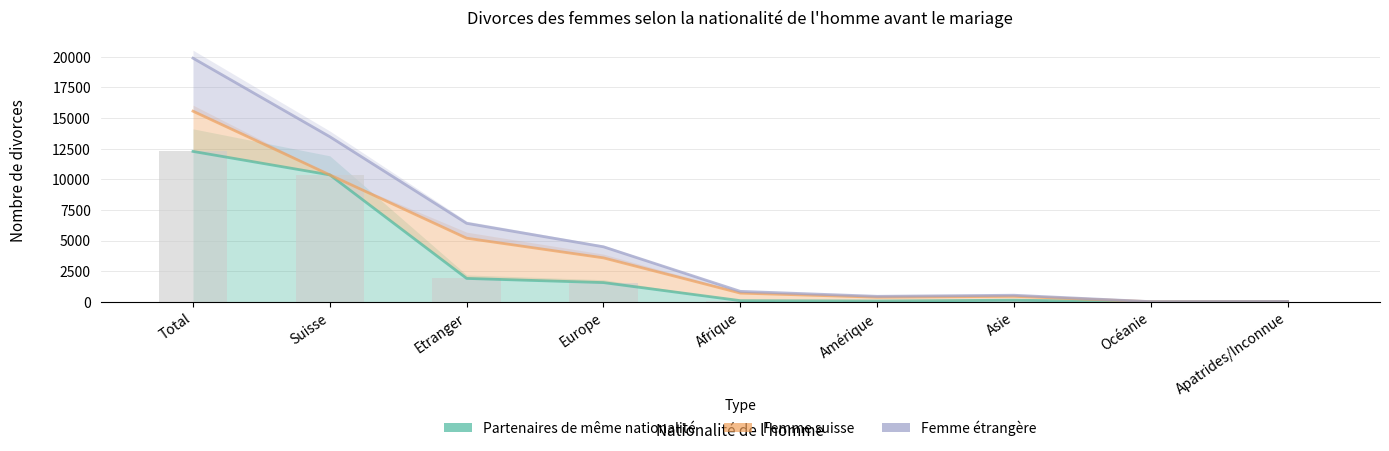

What is the value of the Femme suisse bar at the 8th from the left?

19